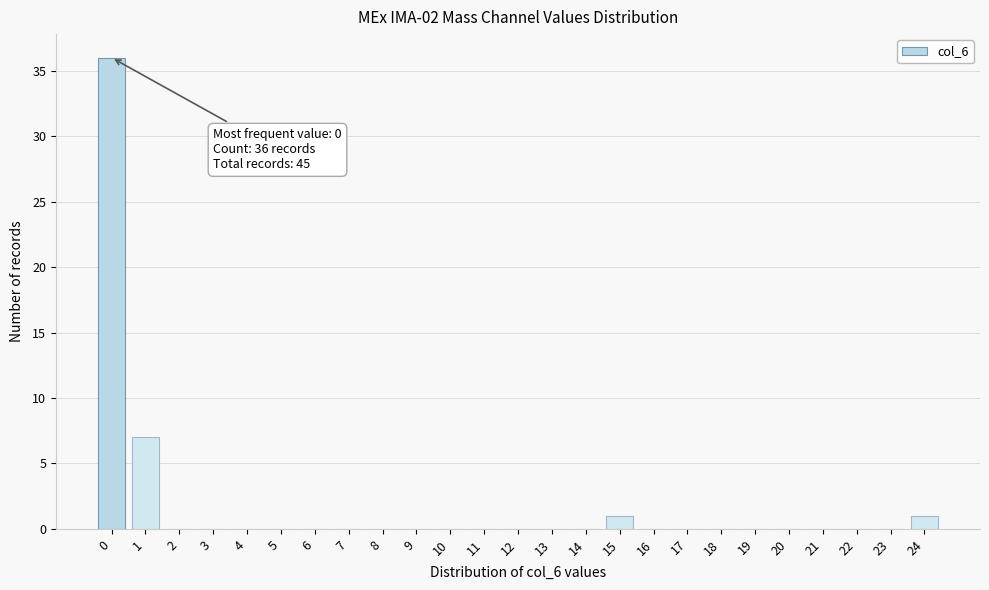

Reading right to left, what are all the values shown in this chart?

24=1	23=0	22=0	21=0	20=0	19=0	18=0	17=0	16=0	15=1	14=0	13=0	12=0	11=0	10=0	9=0	8=0	7=0	6=0	5=0	4=0	3=0	2=0	1=7	0=36